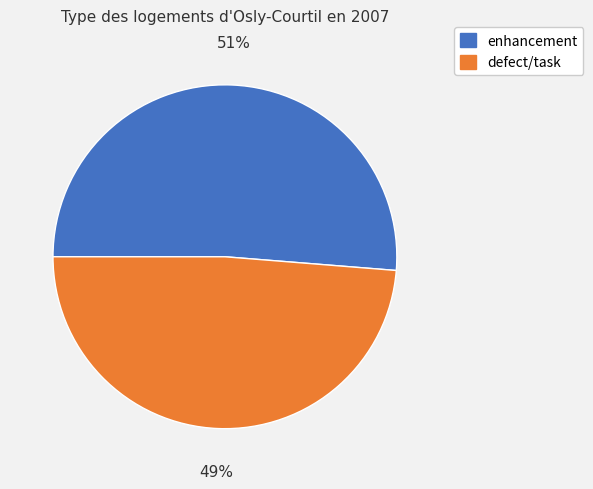

Count the number of slices in the pie.

2